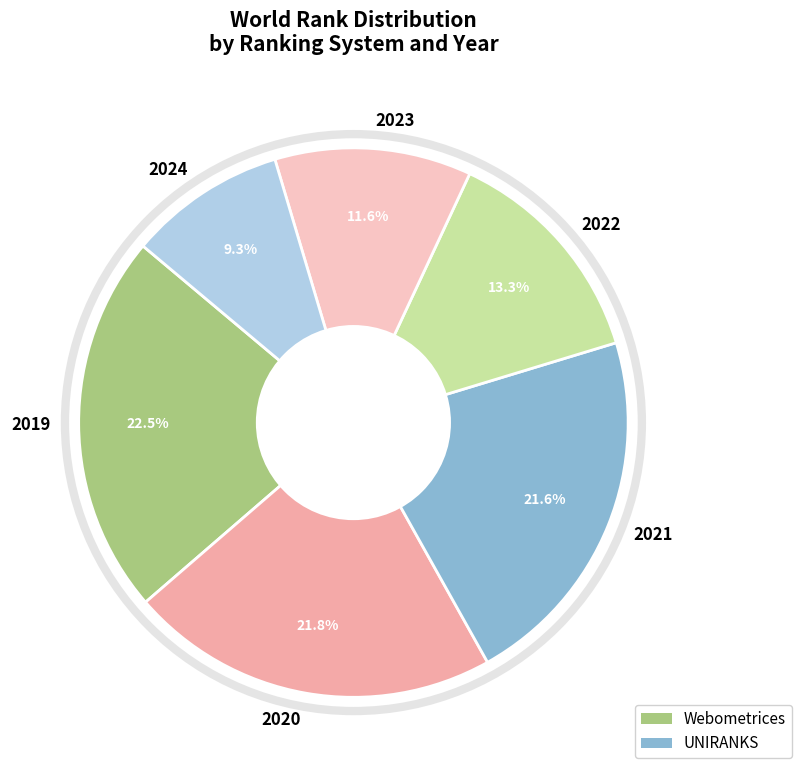

To the nearest percent, what is the difference between the 2023 and 2020 slice percentages?

10%